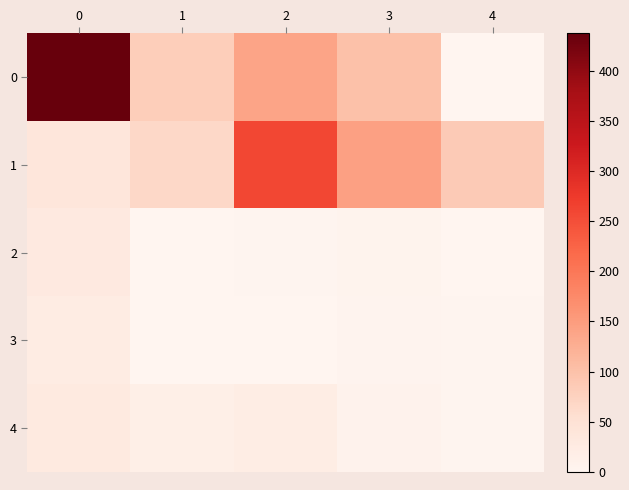

What is the greatest value displayed?

437.0